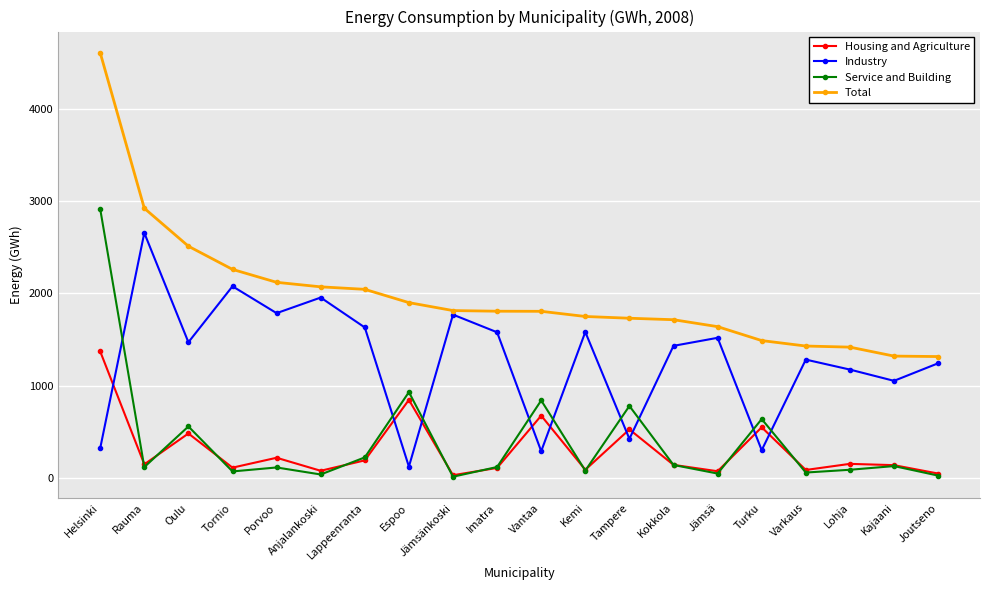

Is this an area chart (filled region under the line)?

No